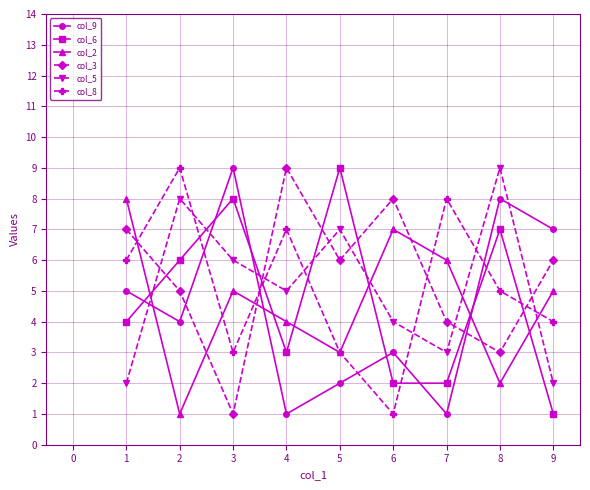

At 3, list the series in order from largest to smallest.

col_9, col_6, col_5, col_2, col_8, col_3